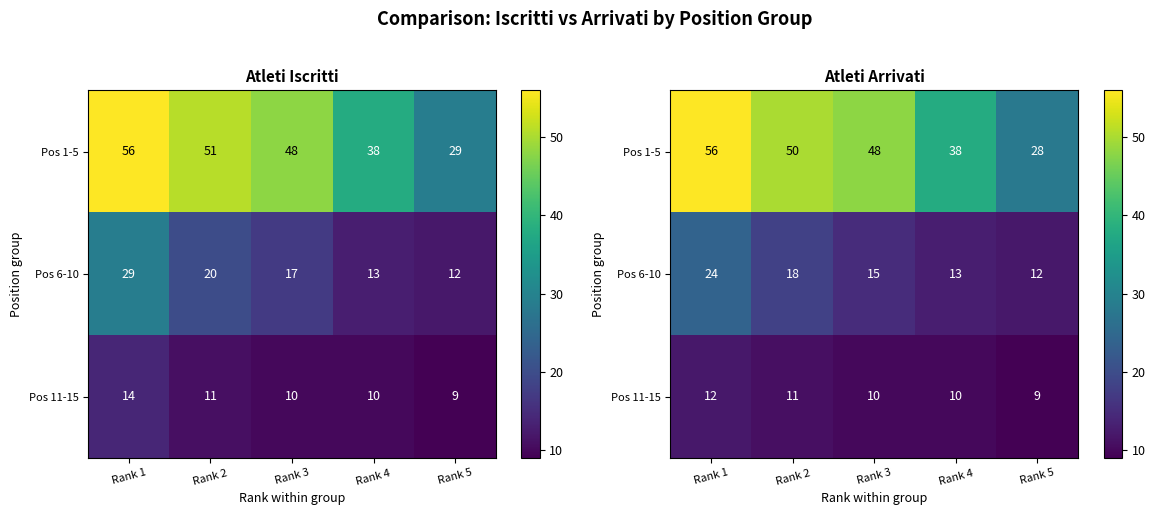

List the labels in order of Pos 1-5 value, smallest first.

Rank 5, Rank 4, Rank 3, Rank 2, Rank 1